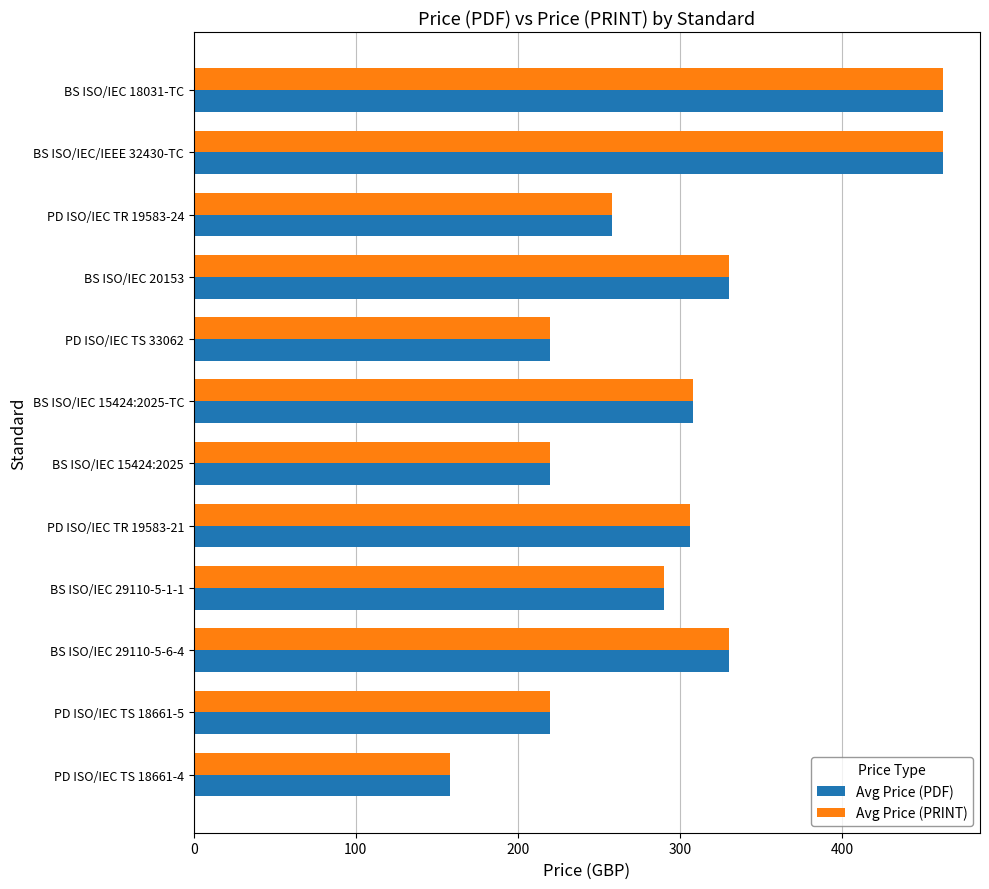

What is the average value of the Avg Price (PRINT) series?

297